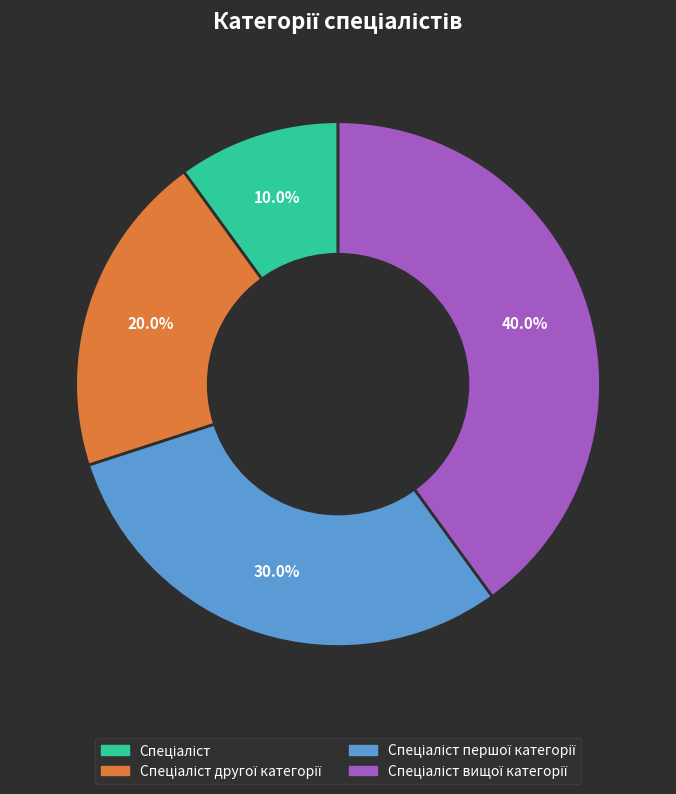

How many slices are in this pie chart?

4